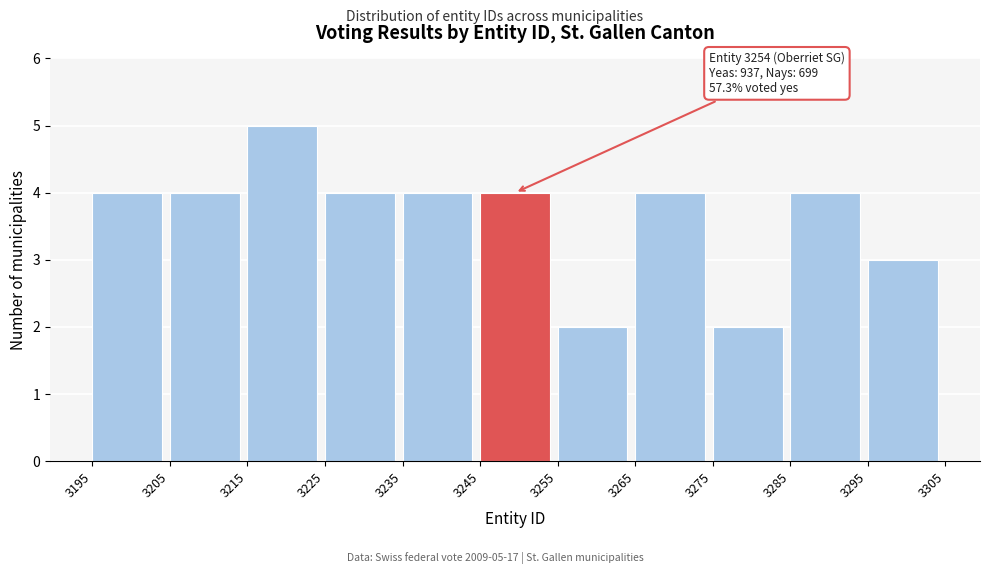

Over which range of the x-axis is the bar tallest?

3215 to 3225